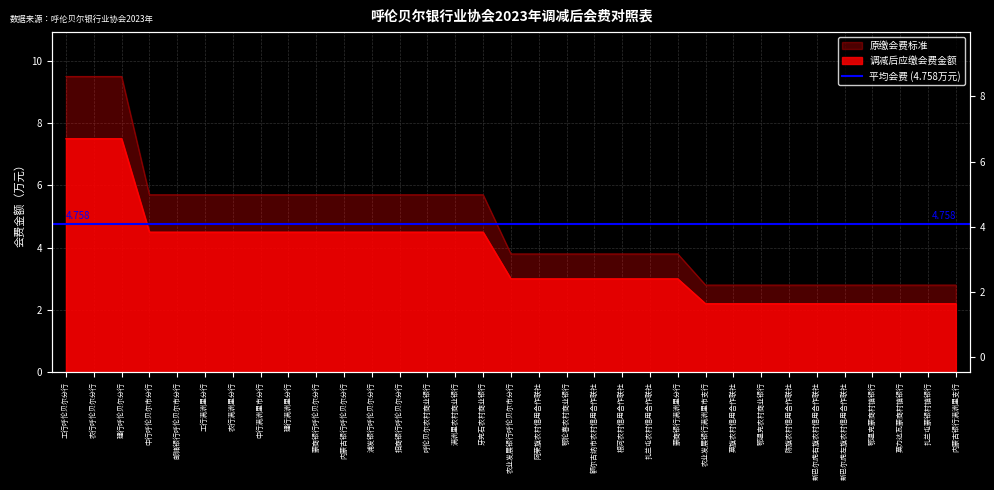

True or false: 调减后应缴会费金额 has more than 1 points higher than both neighbors.

False